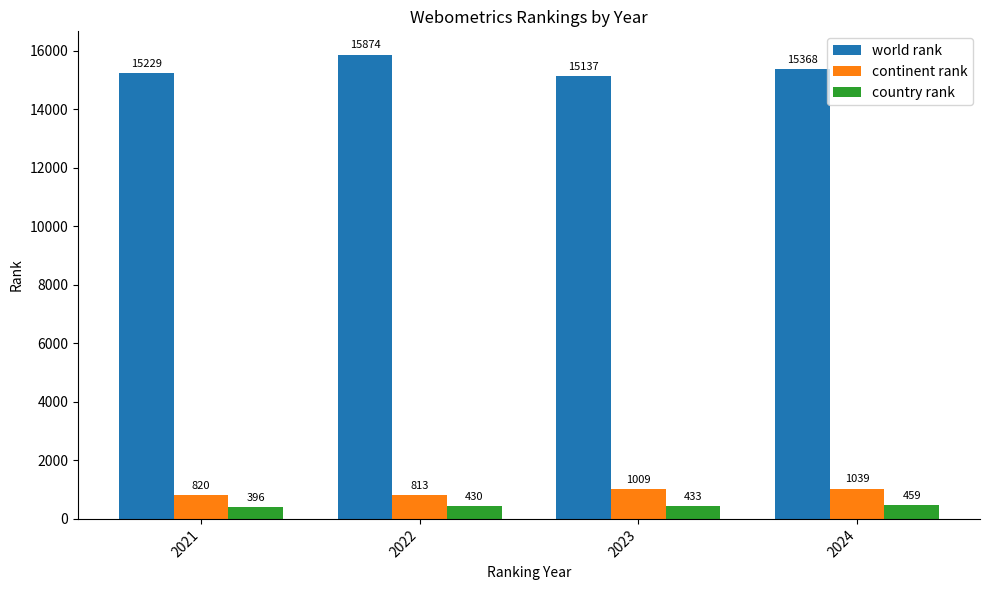

What is the sum of all world rank values?

61608